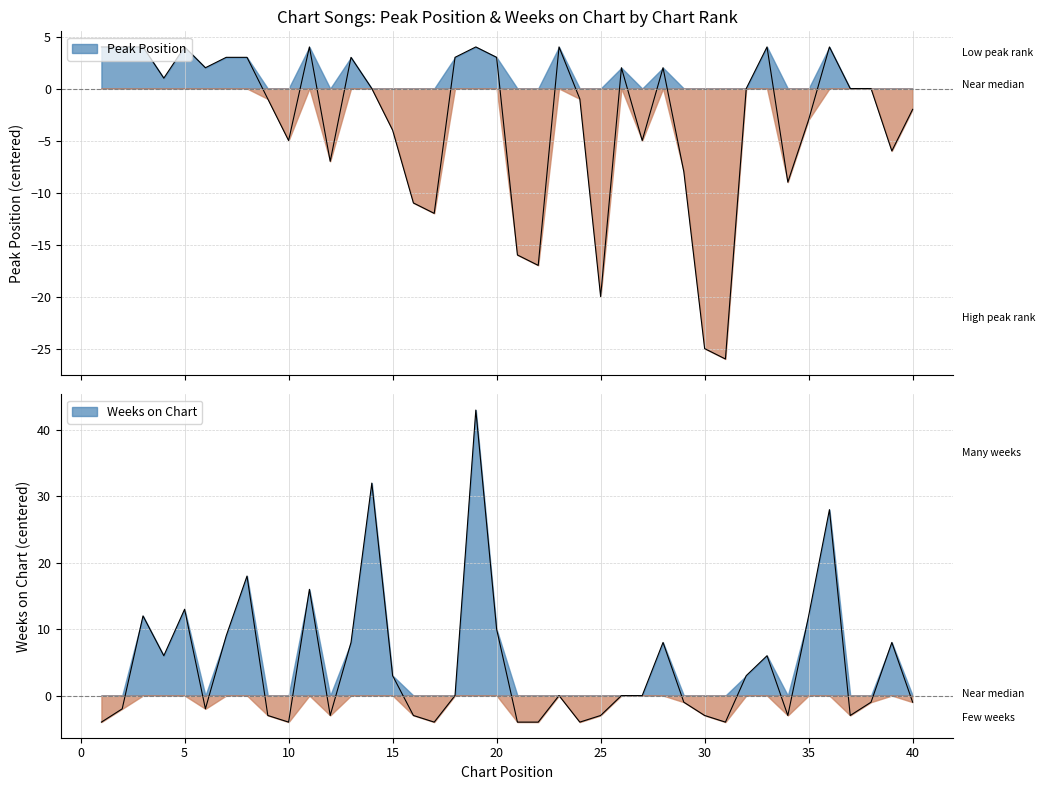

Which label corresponds to the largest value in the chart?

19